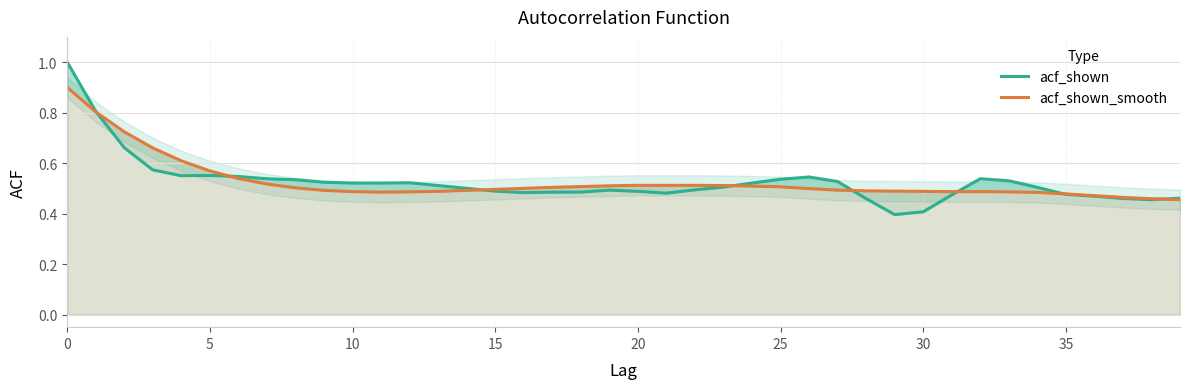

How many lines are shown in the chart?

2